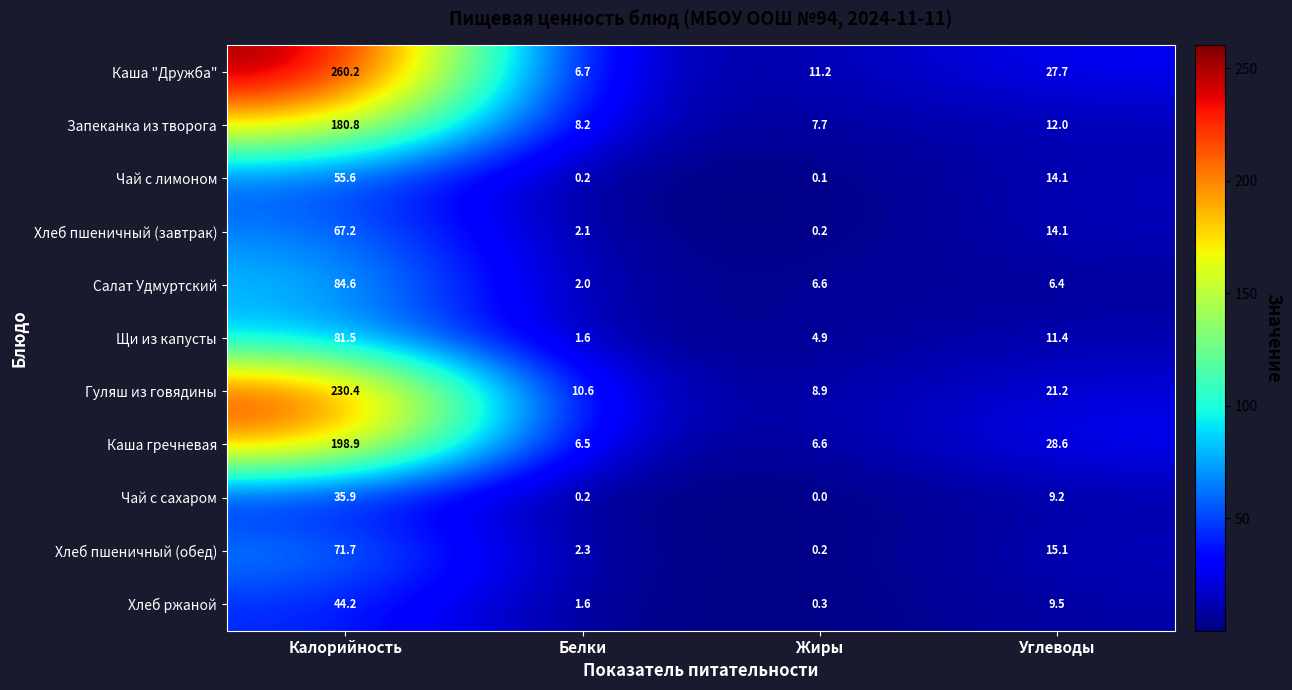

Is it true that Запеканка из творога equals 306.9 at Калорийность?

False